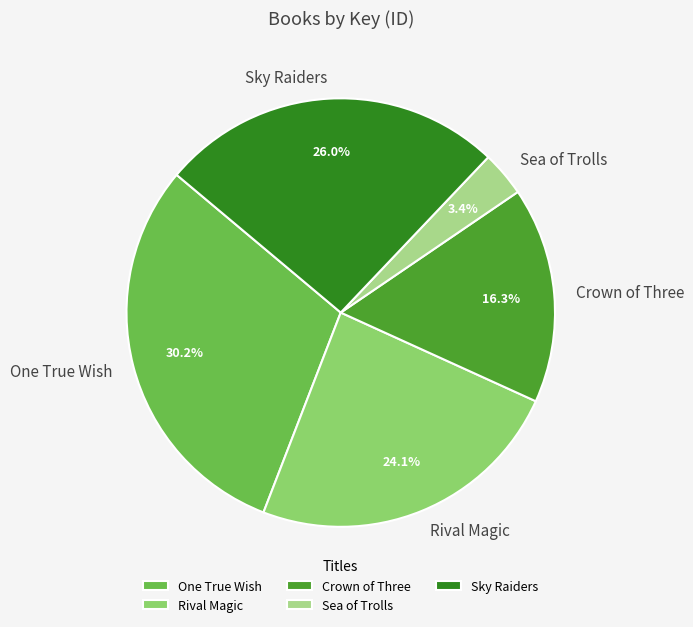

What is the ratio of the value at Sea of Trolls to the value at Crown of Three?

0.2